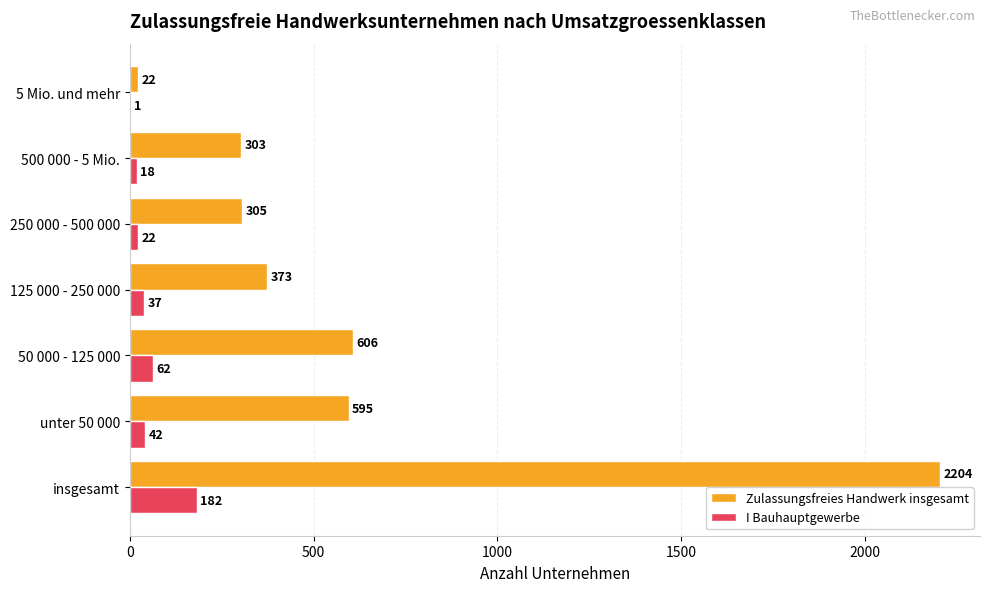

Which series changed the most between unter 50 000 and 125 000 - 250 000?

Zulassungsfreies Handwerk insgesamt